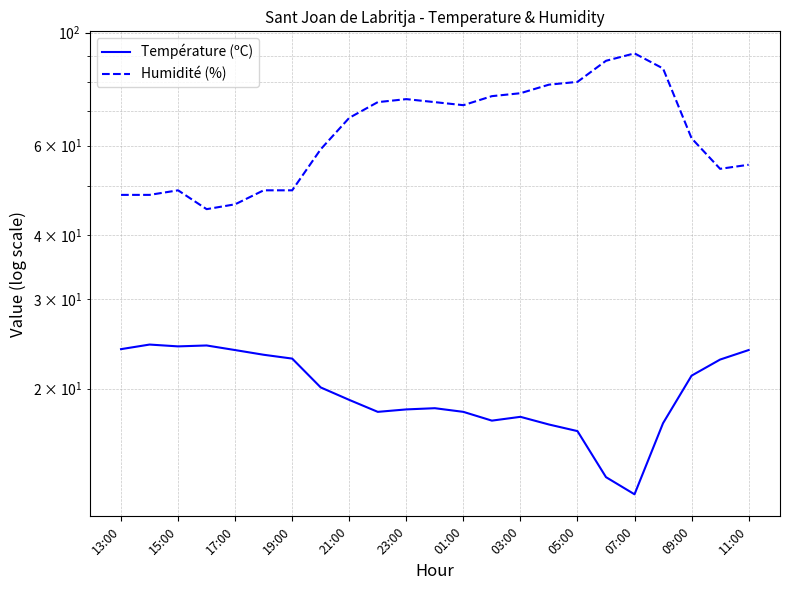

Rank the series by their average value, from highest to lowest.

Humidité (%), Température (ºC)